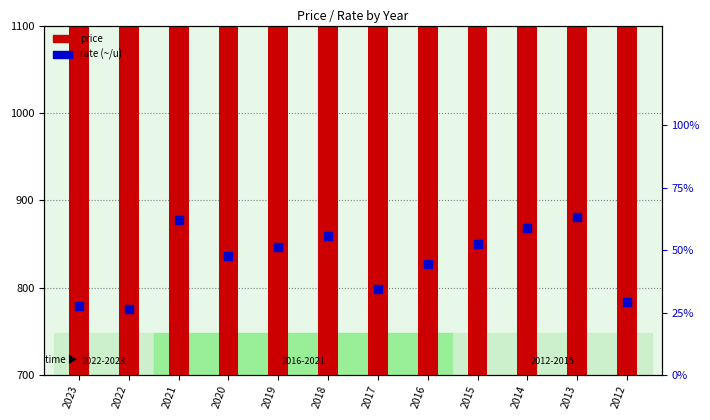

Which series reaches the maximum Y coordinate?

price